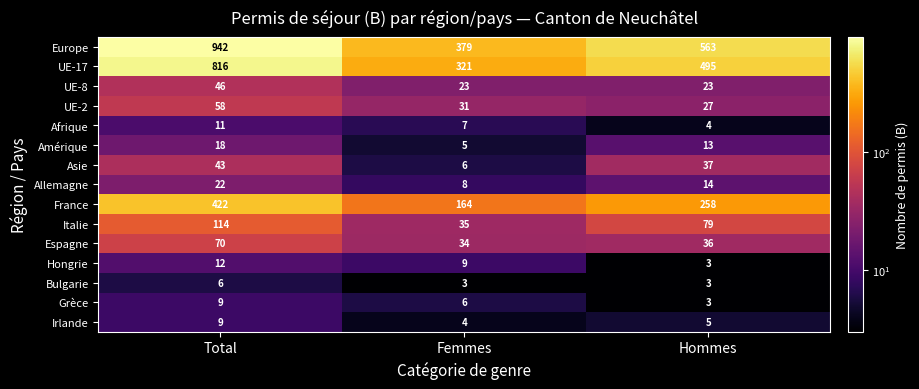

At which category is the sum across all series the highest?

Total